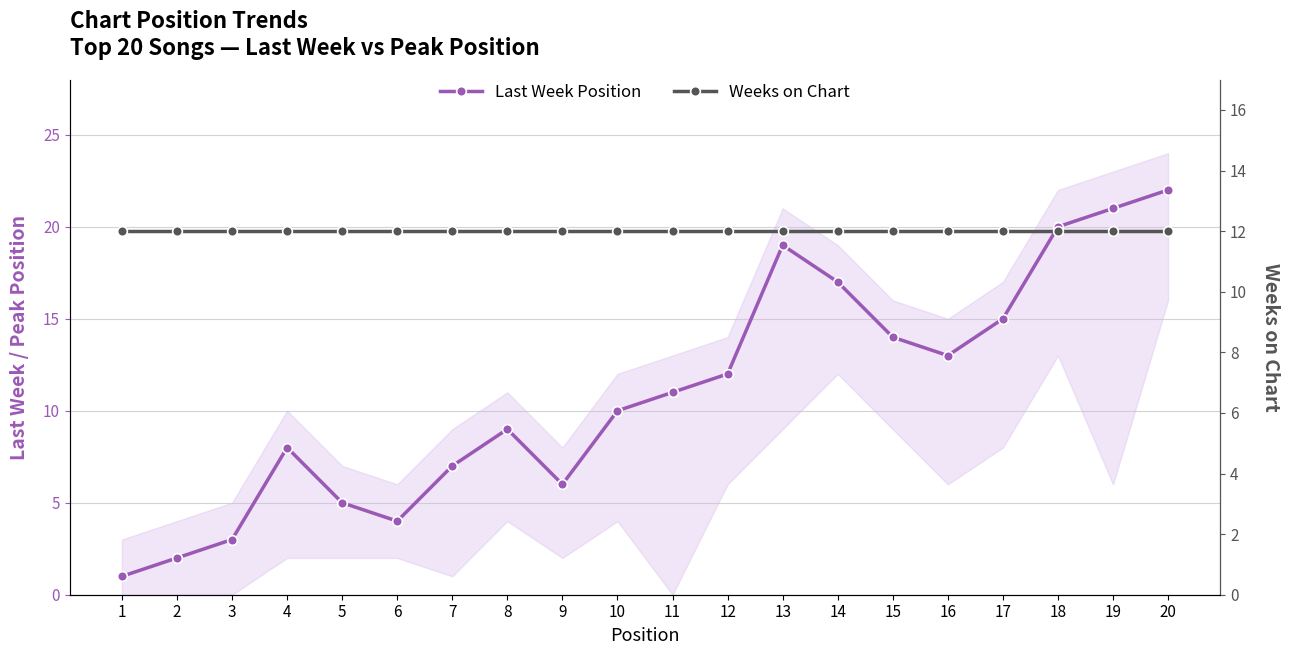

How many values in the Last Week Position series are below 11?

10